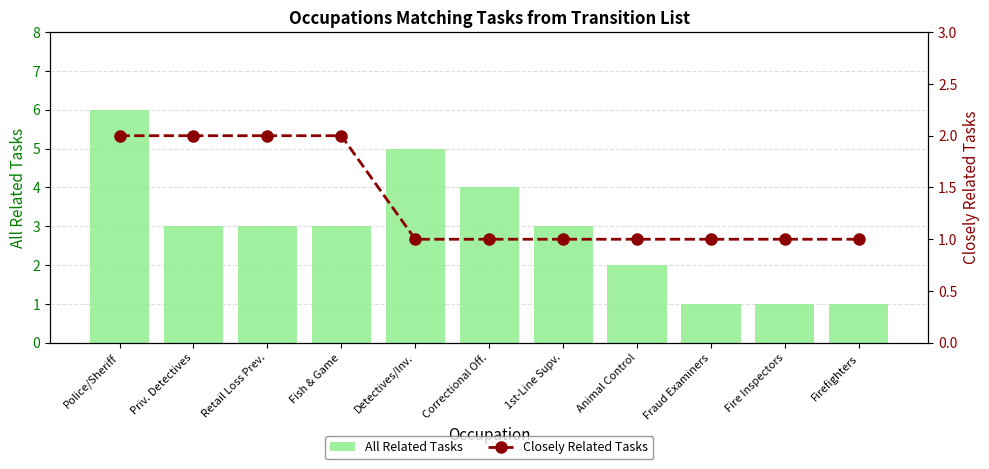

Rank the series by their maximum value, from highest to lowest.

All Related Tasks, Closely Related Tasks